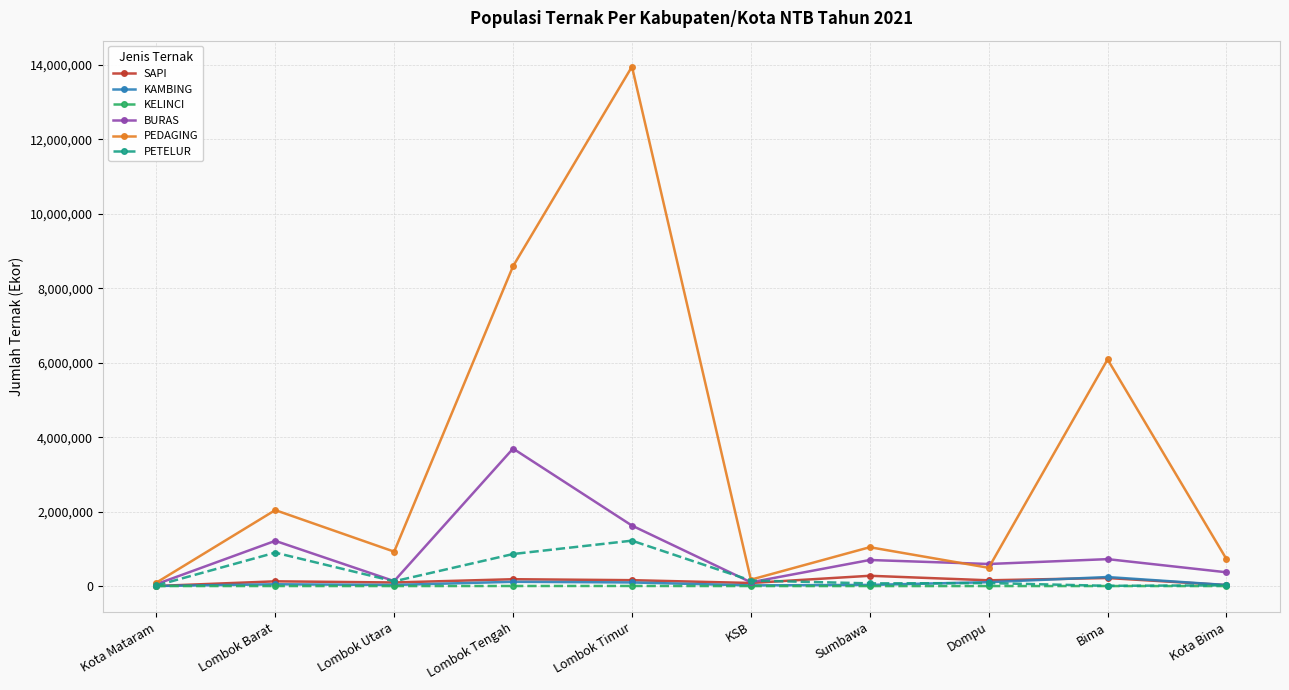

Which series has the largest total across all categories?

PEDAGING